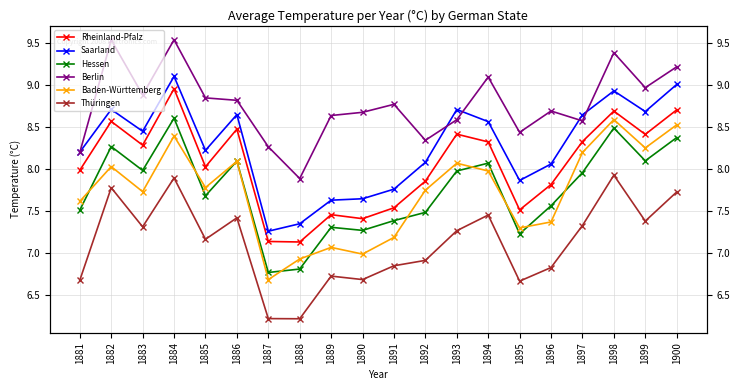

True or false: Rheinland-Pfalz and Saarland cross at least once.

False